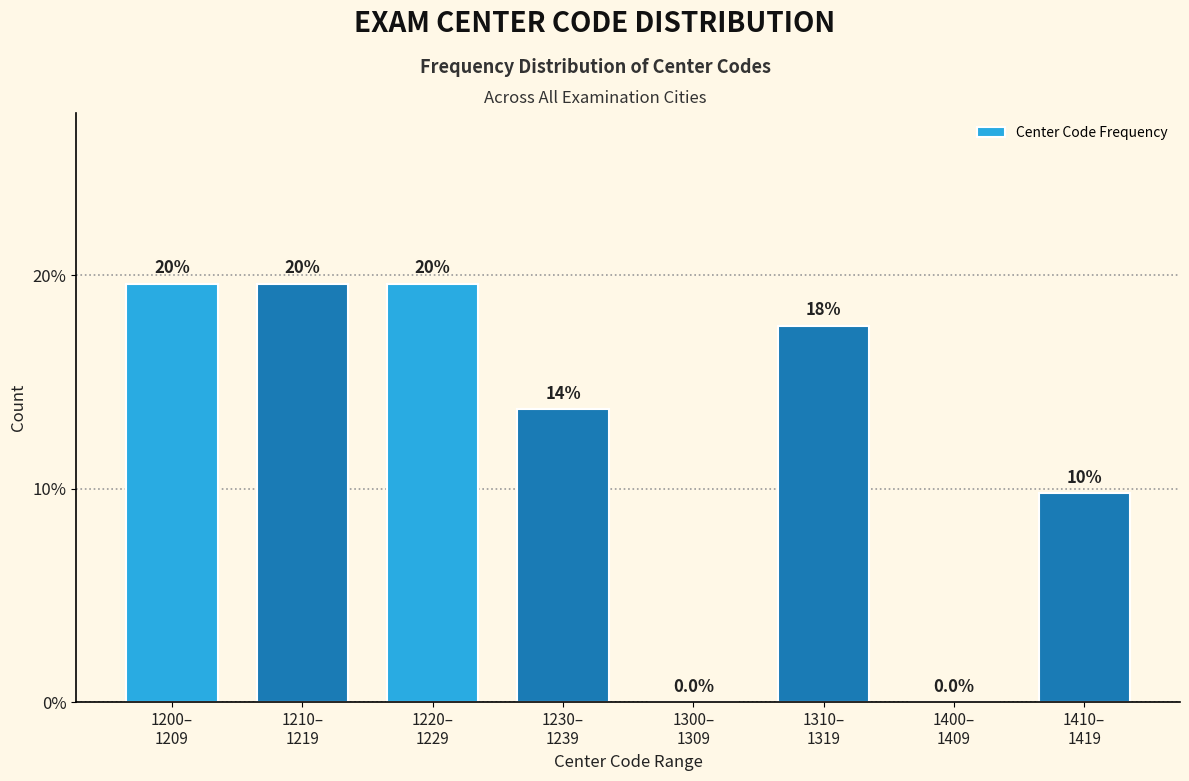

Are the bars horizontal?

No